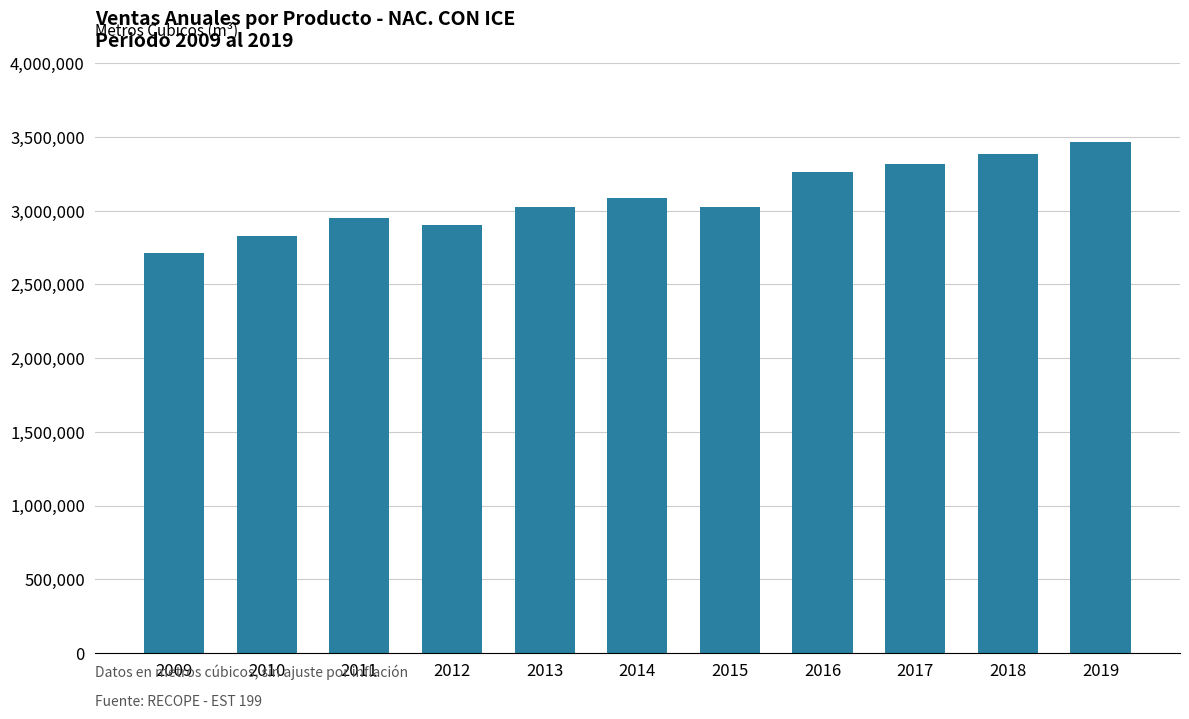

What is the maximum value shown in the chart?

3463570.1